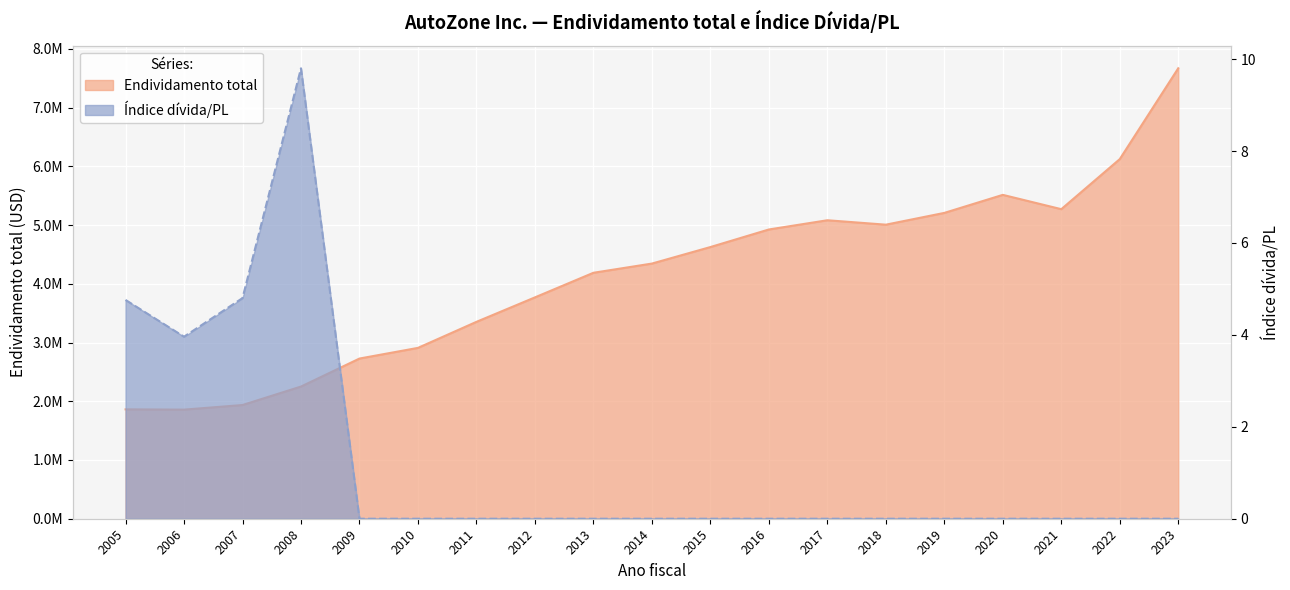

The value of Índice dívida/PL at 2008 is 9.8. True or false?

True